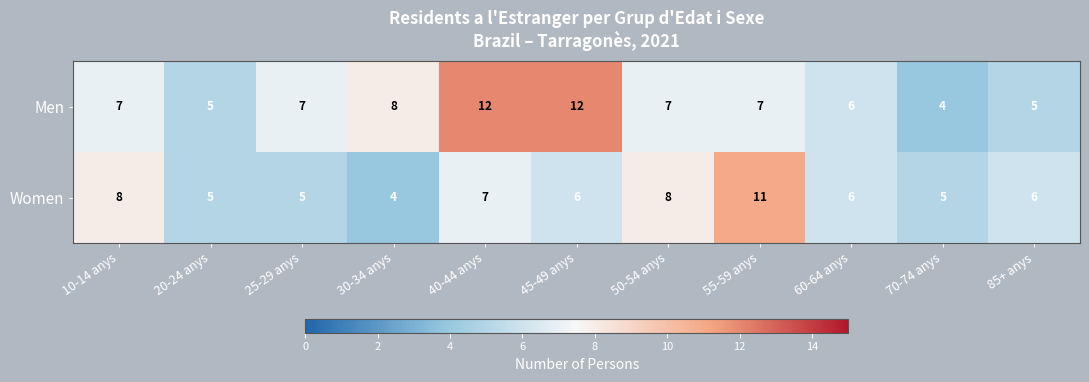

Rank the series at 55-59 anys from lowest to highest value.

Men, Women